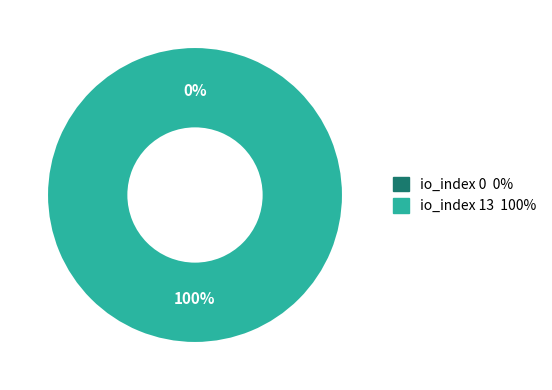

To the nearest percent, what is the combined percentage of io_index_13 and io_index_0?

100%